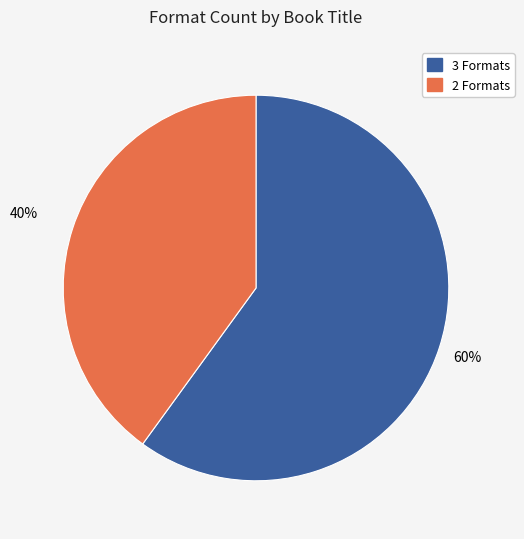

To the nearest percent, what is the average slice percentage?

50%